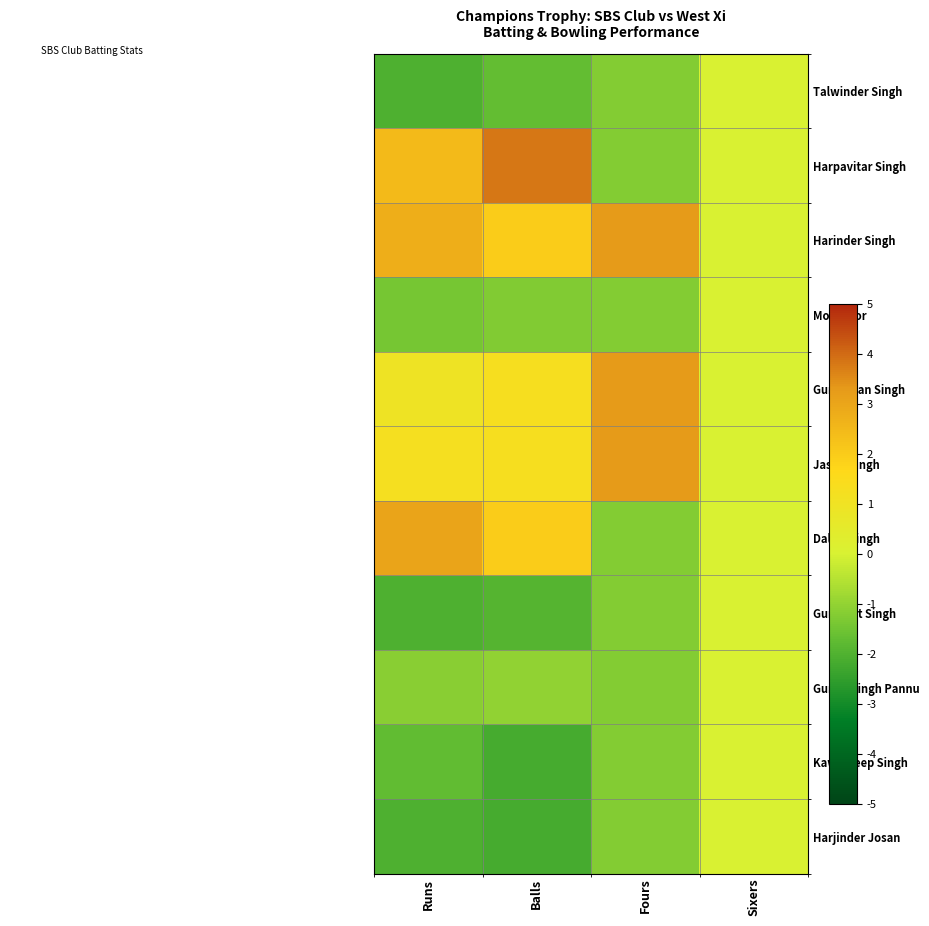

Rank the series at Fours from lowest to highest value.

Talwinder Singh, Harpavitar Singh, Mohit Ror, Dalbir Singh, Gurpreet Singh, Gurbir Singh Pannu, Kawaldeep Singh, Harjinder Josan, Harinder Singh, Gurmohan Singh, Jasvir Singh